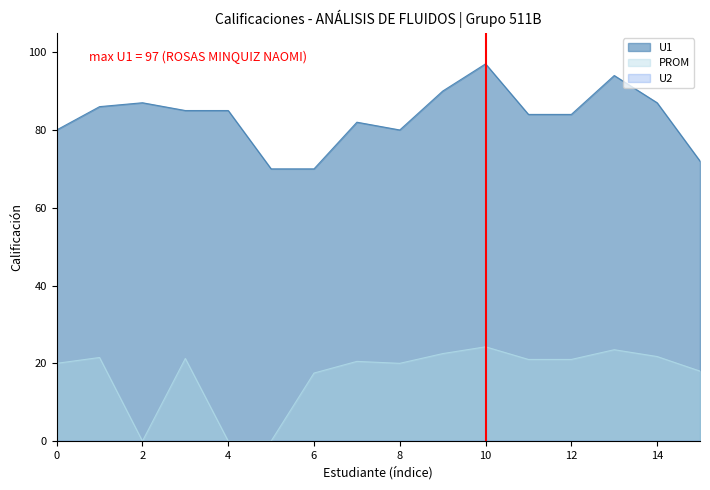

What is the value of the U1 point at the 4th from the left?

85.0